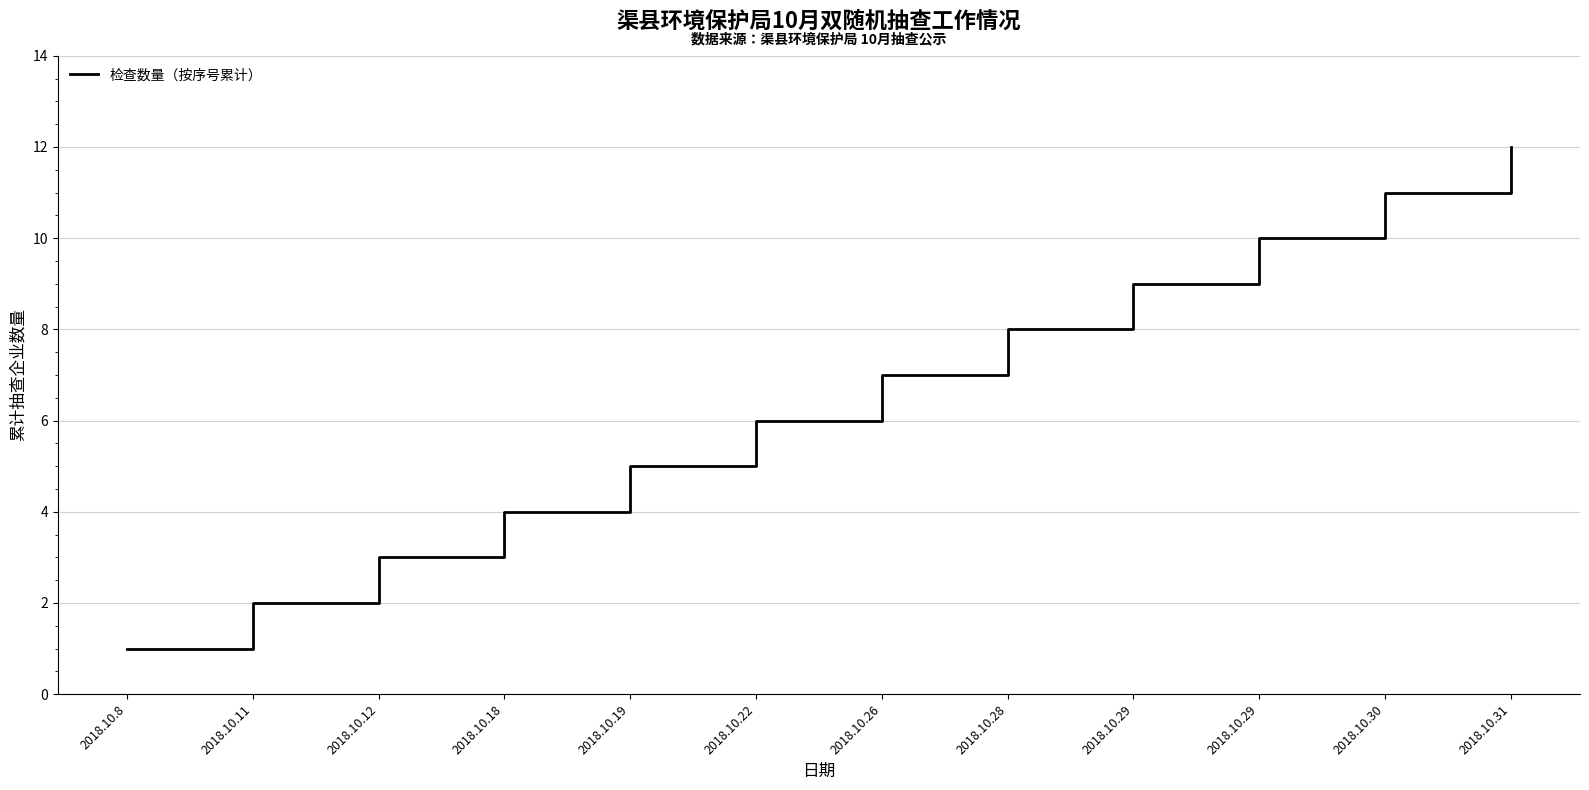

Reading left to right, extract all data points from this chart.

1	2	3	4	5	6	7	8	9	10	11	12